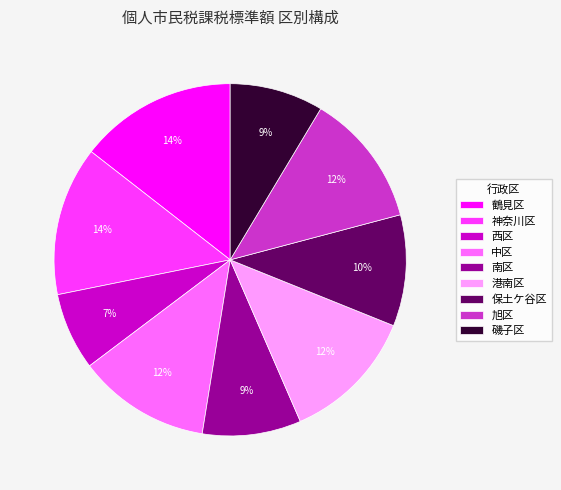

Does any single category account for the majority?

No